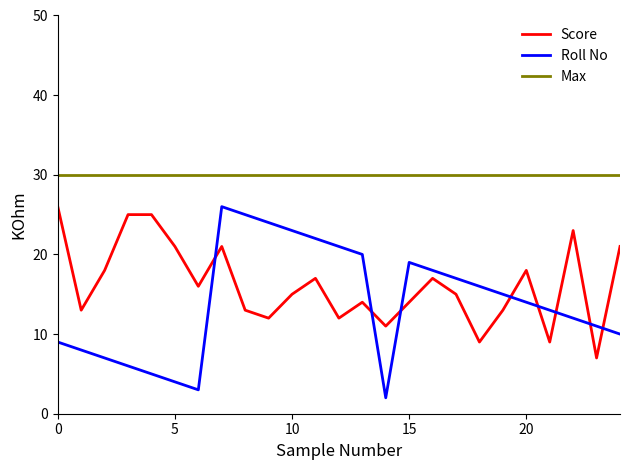

At how many categories does at least one series exceed 16?

25